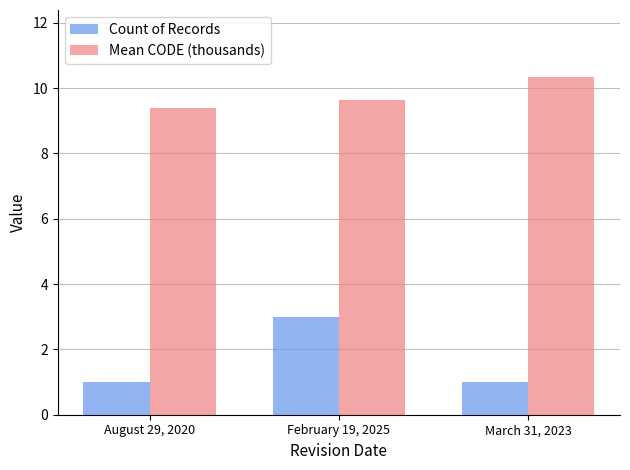

Which series has the largest total across all categories?

Mean CODE (thousands)